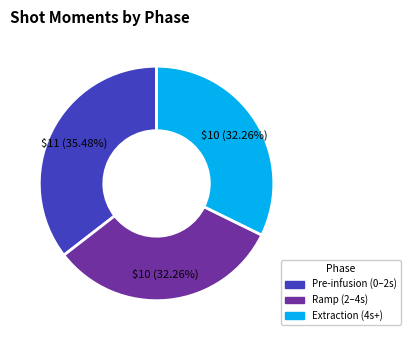

Does any single category account for the majority?

No